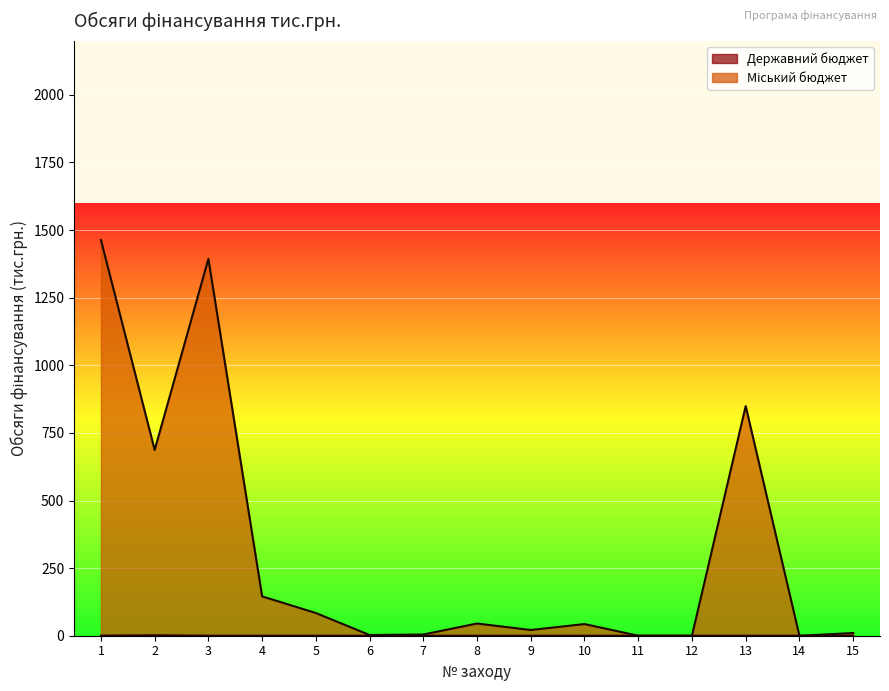

Which series has the largest range (max minus min)?

Міський бюджет